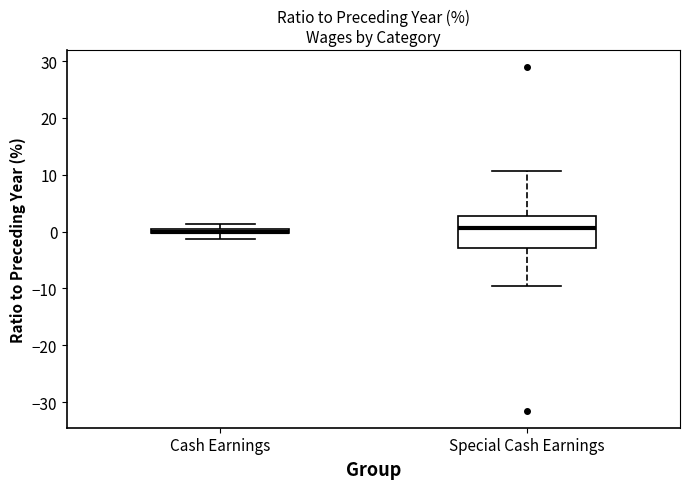

Where is the lower edge of the box for Cash Earnings on the y-axis? The values are not printed on the chart, so give them approximately, as read against the axis.

0